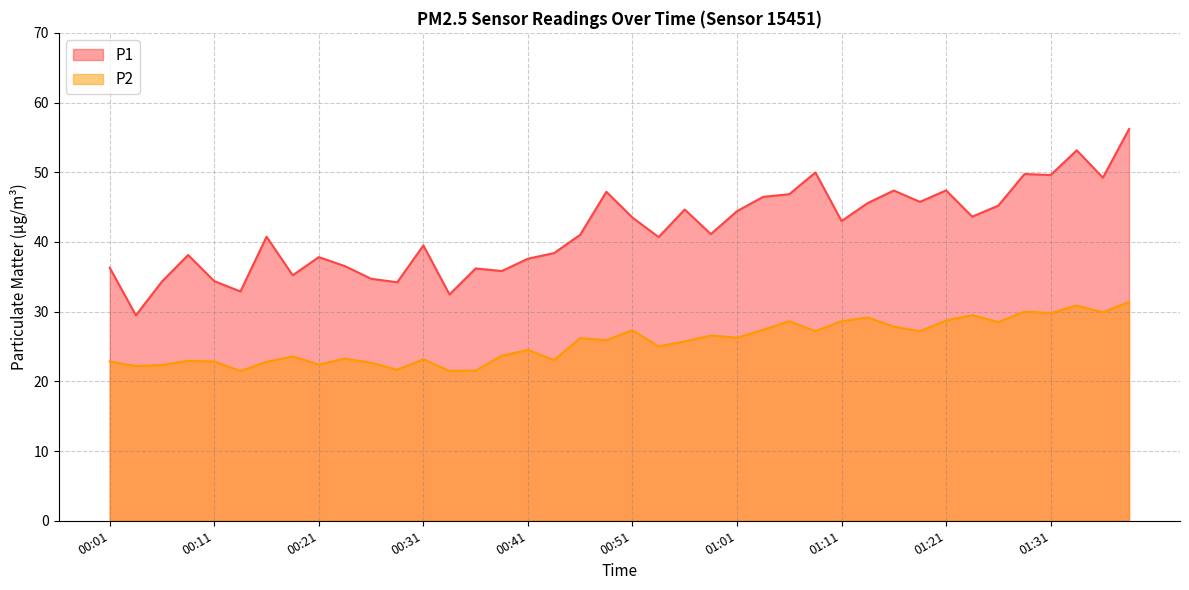

Where is the first local maximum for P1?

00:08